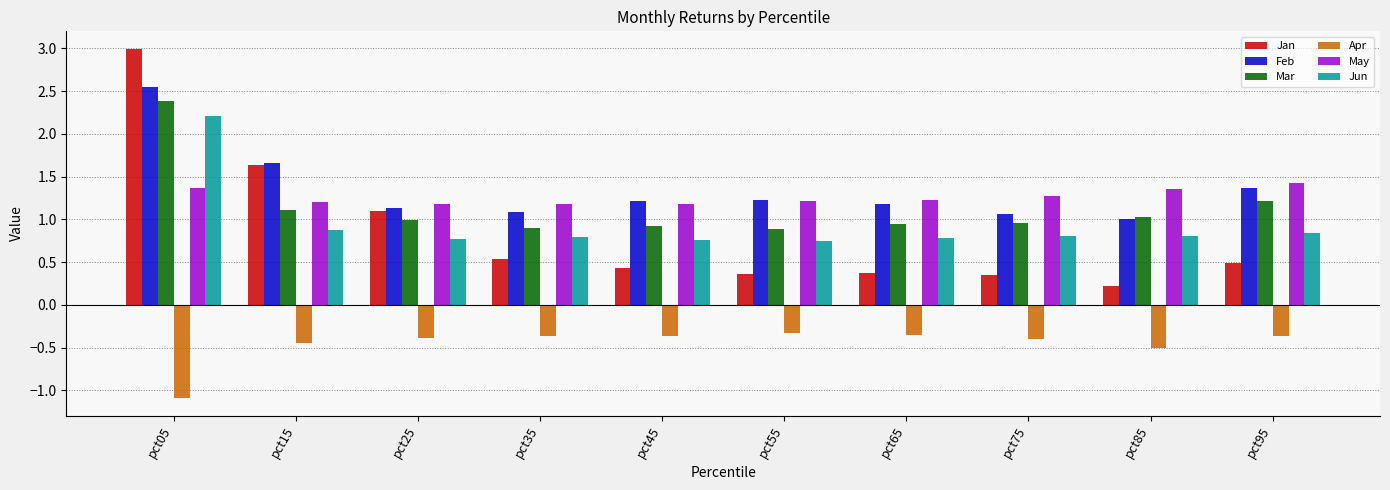

At how many categories does at least one series exceed 2?

1